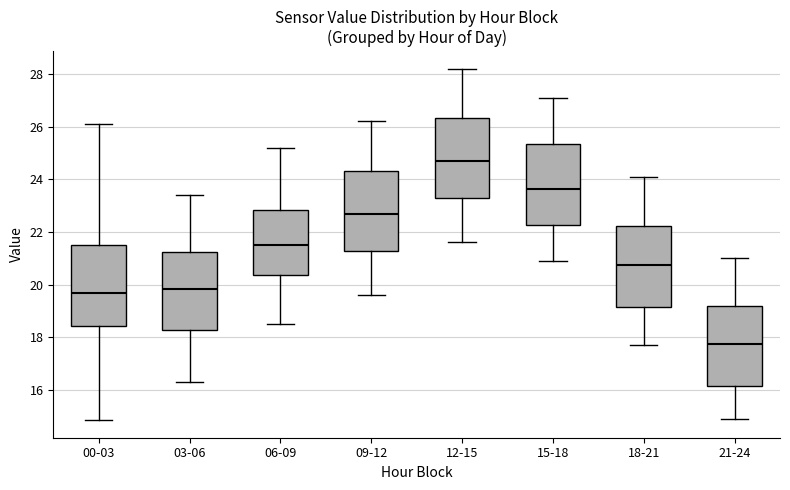

Reading left to right, transcribe this box plot: for each box, give where its median line is, the range the box spans, and where its two whiskers end, as read against the y-axis. The values are not printed on the chart, so give them approximately, as read against the axis.

00-03: median 19.6, box 18.4 to 21.6, whiskers 14.8 to 26.2
03-06: median 19.8, box 18.2 to 21.2, whiskers 16.4 to 23.4
06-09: median 21.6, box 20.4 to 22.8, whiskers 18.6 to 25.2
09-12: median 22.8, box 21.2 to 24.4, whiskers 19.6 to 26.2
12-15: median 24.8, box 23.2 to 26.4, whiskers 21.6 to 28.2
15-18: median 23.6, box 22.2 to 25.4, whiskers 21.0 to 27.2
18-21: median 20.8, box 19.2 to 22.2, whiskers 17.8 to 24.2
21-24: median 17.8, box 16.2 to 19.2, whiskers 15.0 to 21.0